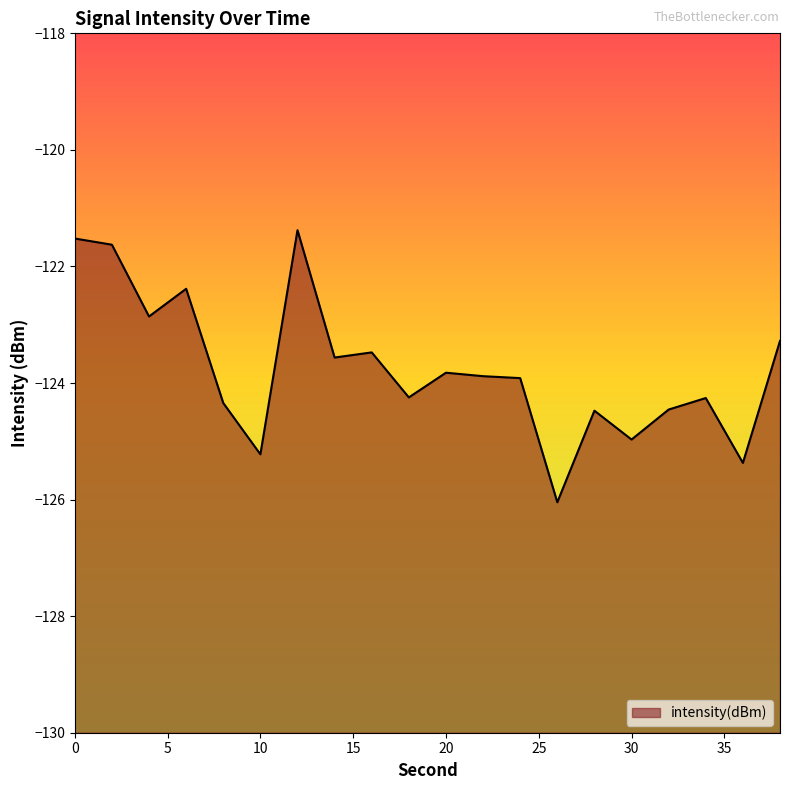

Where is the first local maximum?

6